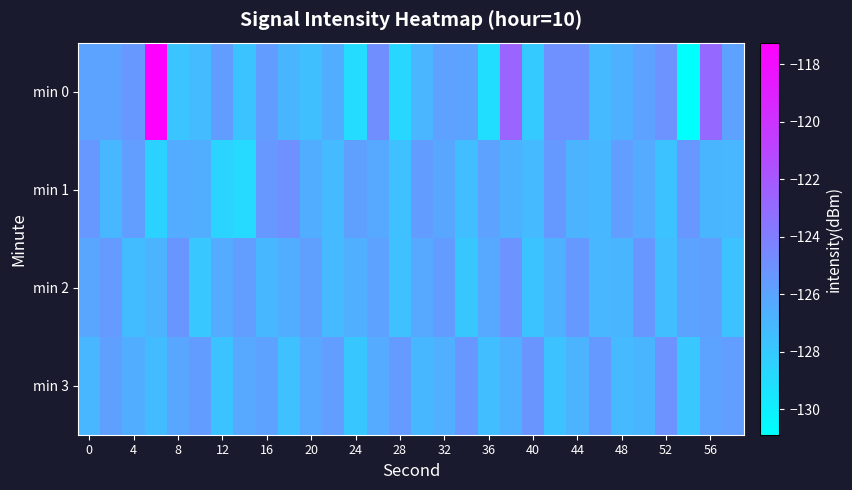

Rank the series by their maximum value, from highest to lowest.

min 0, min 1, min 2, min 3